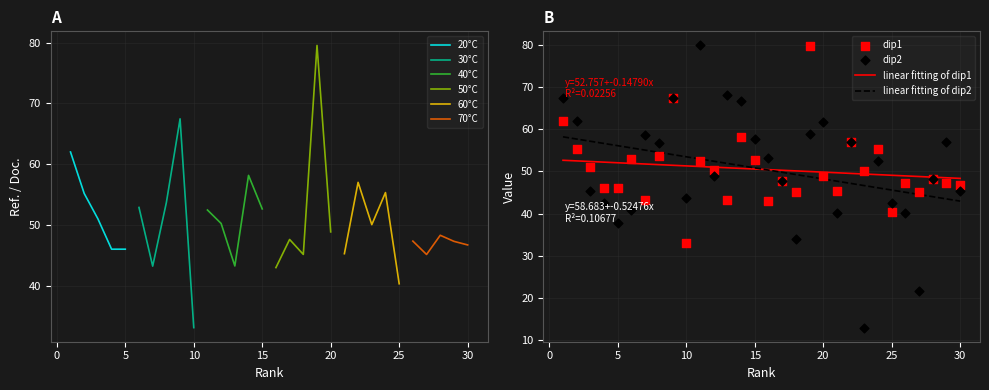

What is the total value across all series at 15?

110.2